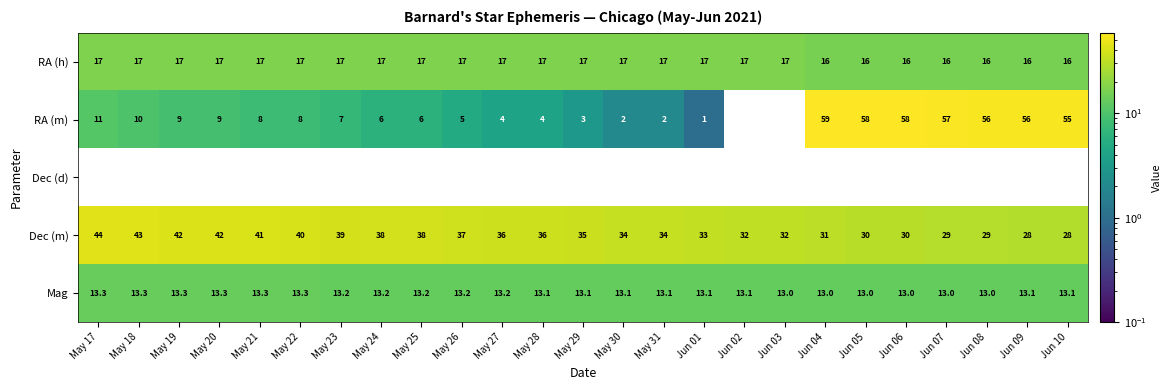

What is the minimum value for Mag?

13.0